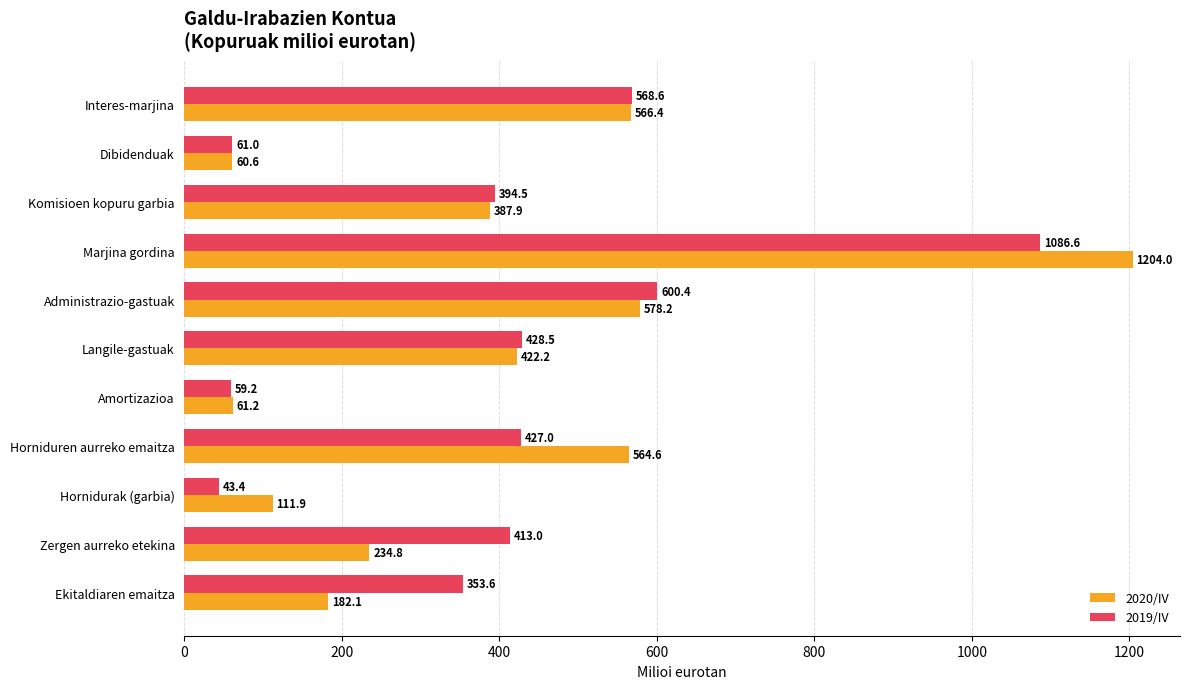

Rank the series by their average value, from highest to lowest.

2019/IV, 2020/IV